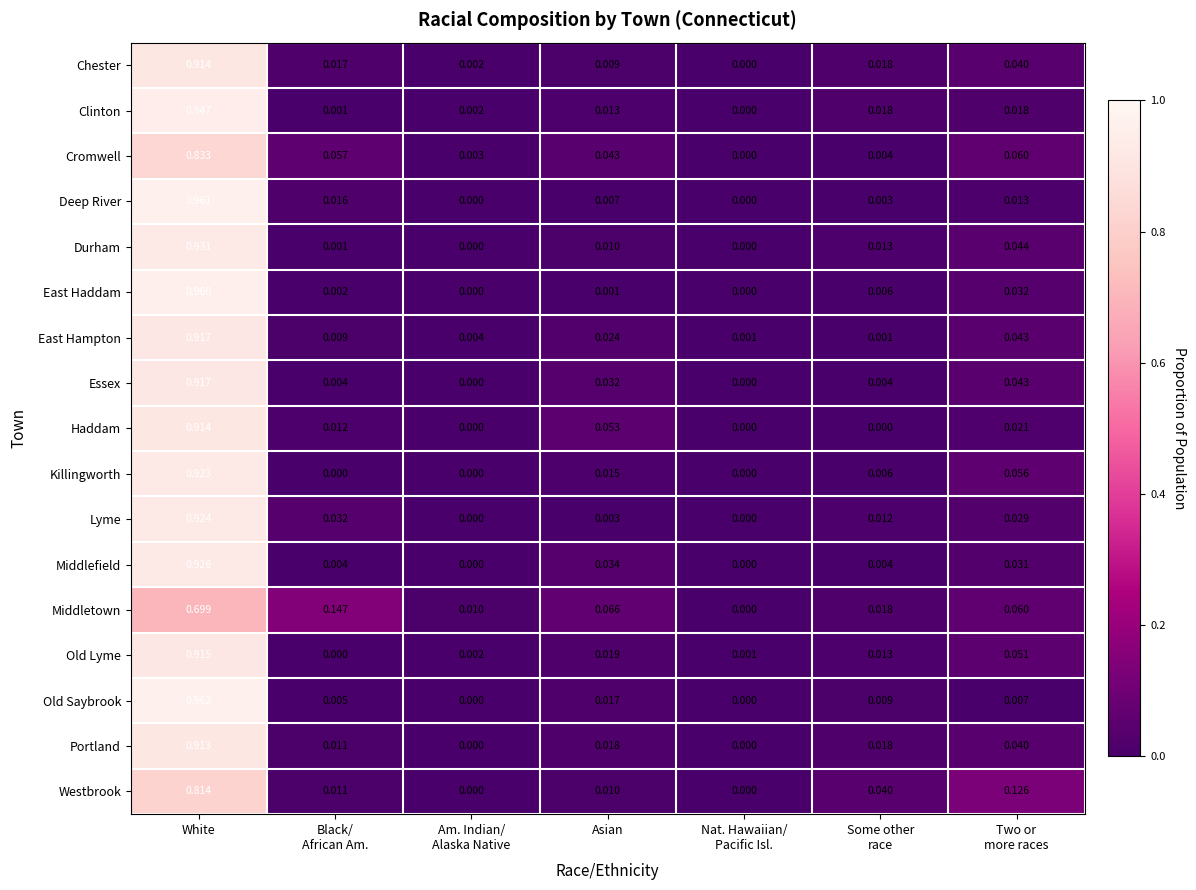

At which category is the sum across all series the highest?

White